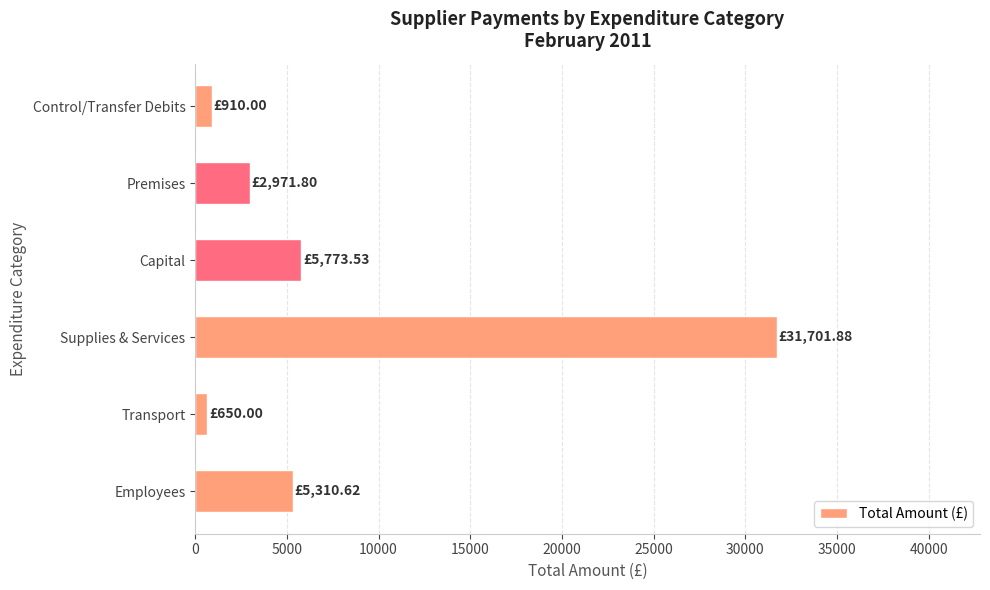

What is the difference between the maximum and minimum values?

31051.9